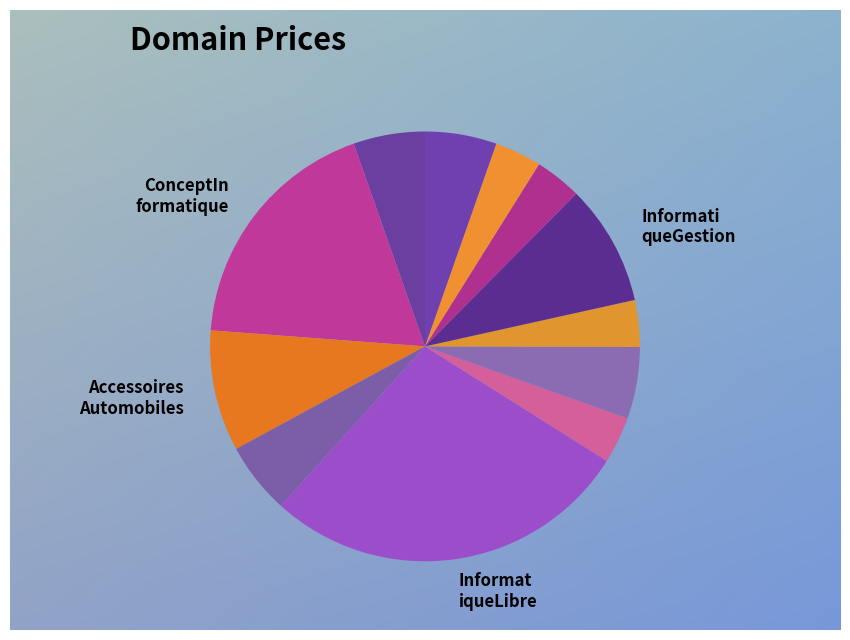

How many segments does this pie chart have?

12